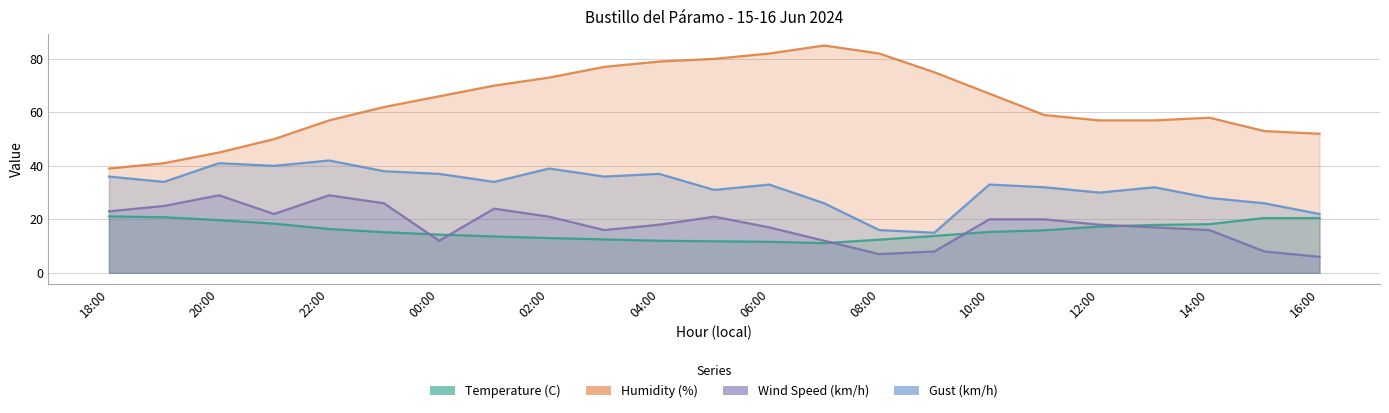

Rank the categories by Temperature (C) value from highest to lowest.

18:00, 19:00, 15:00, 16:00, 20:00, 21:00, 14:00, 13:00, 12:00, 22:00, 11:00, 10:00, 23:00, 00:00, 09:00, 01:00, 02:00, 03:00, 08:00, 04:00, 05:00, 06:00, 07:00